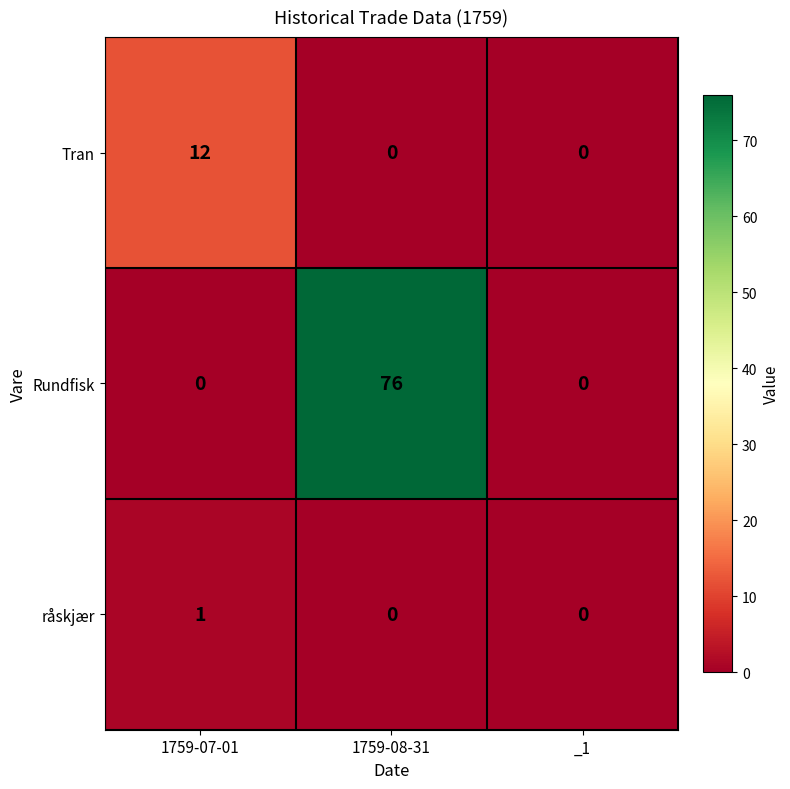

True or false: Rundfisk has a value of 0 at _1.

True